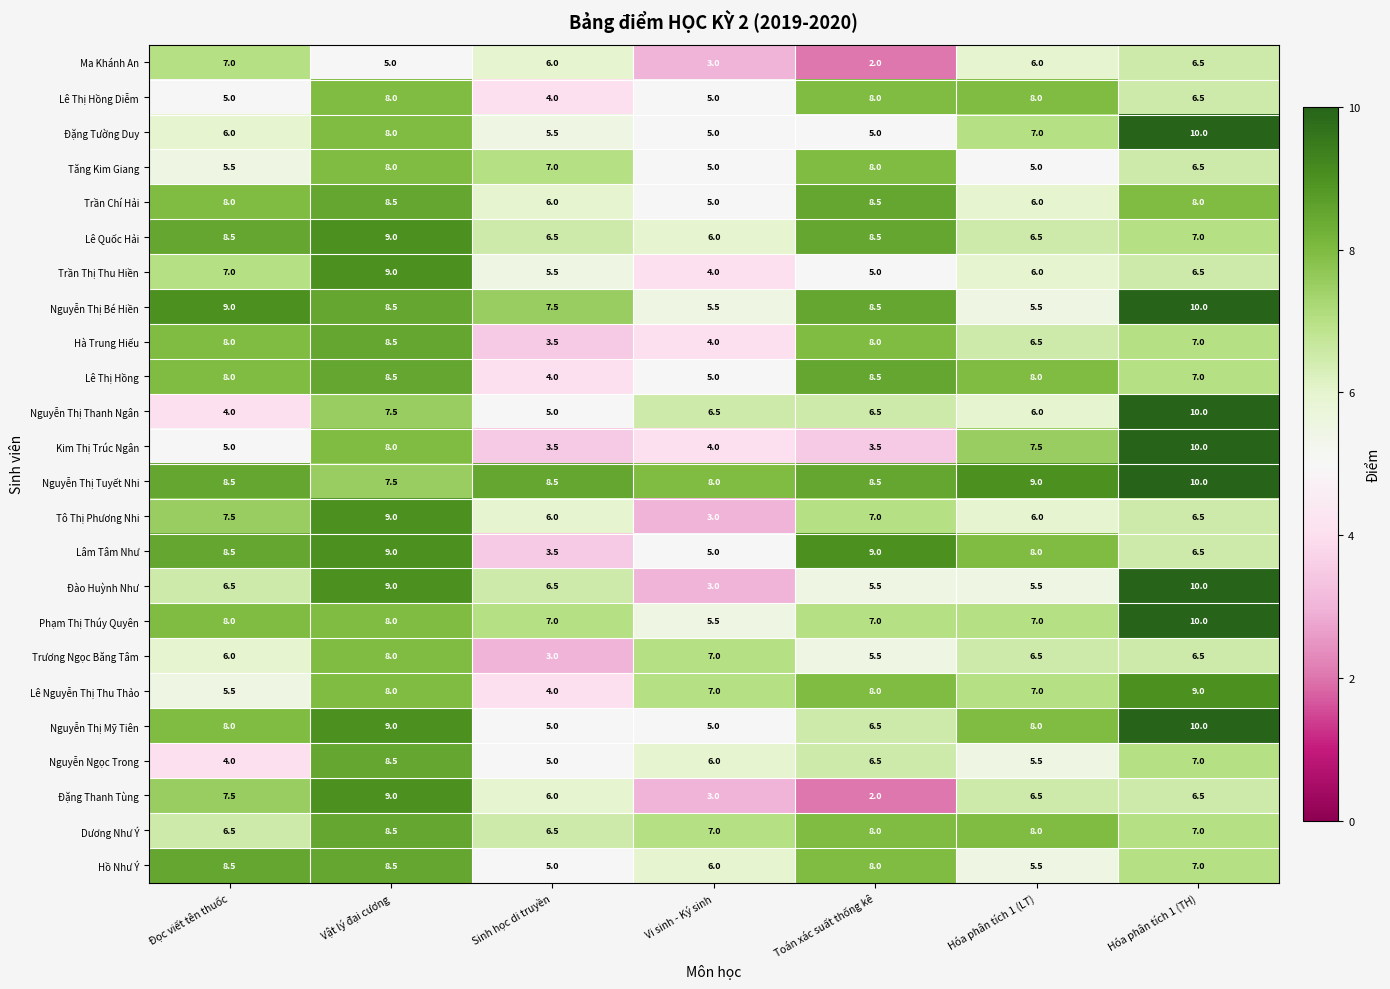

At how many categories does at least one series exceed 2?

7